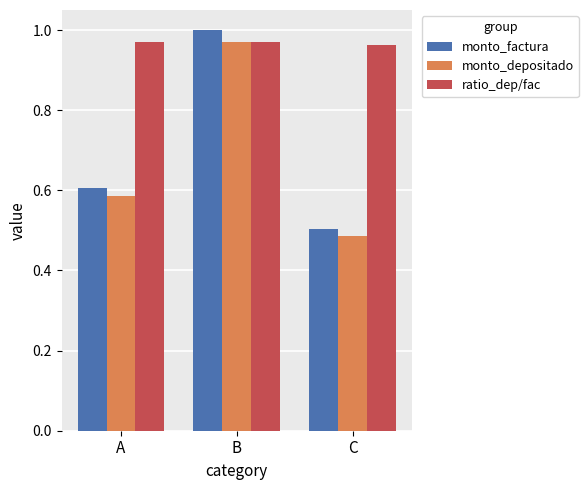

What is the sum of all ratio_dep/fac values?

2.9